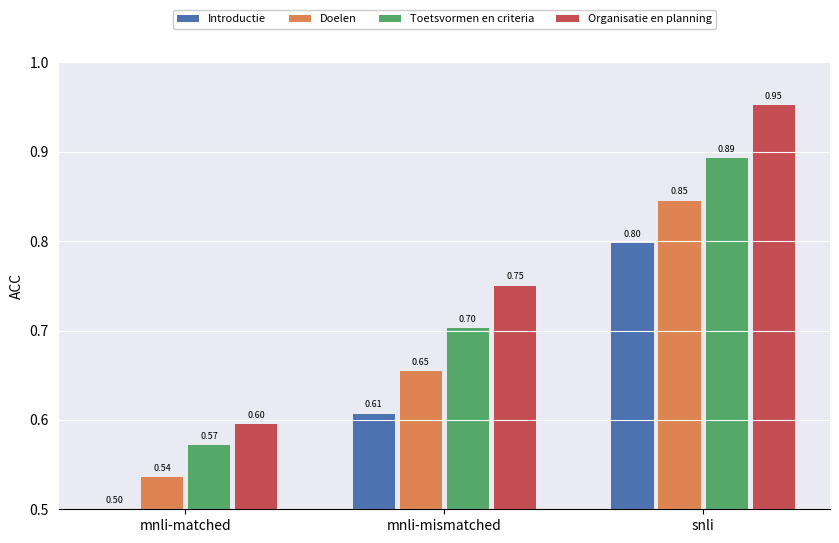

How many bars are there in each group?

4